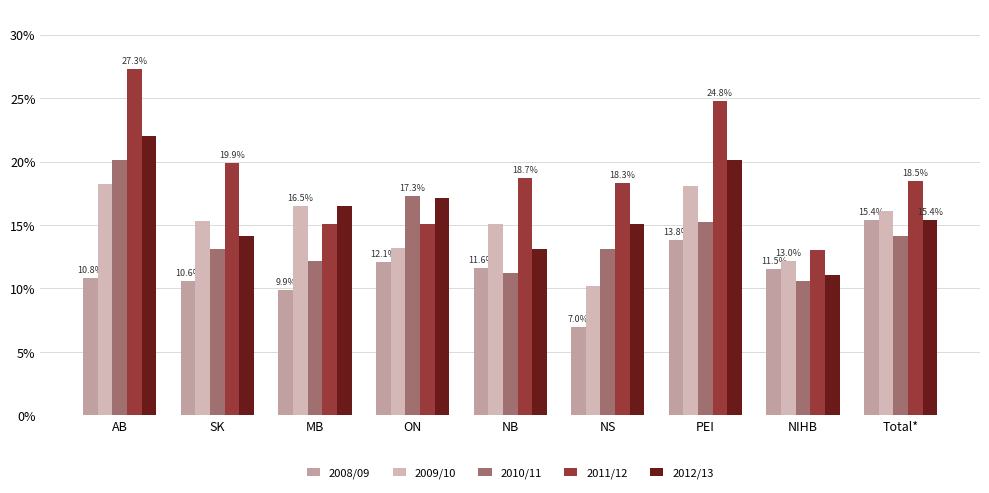

What is the sum of all 2010/11 values?

126.9